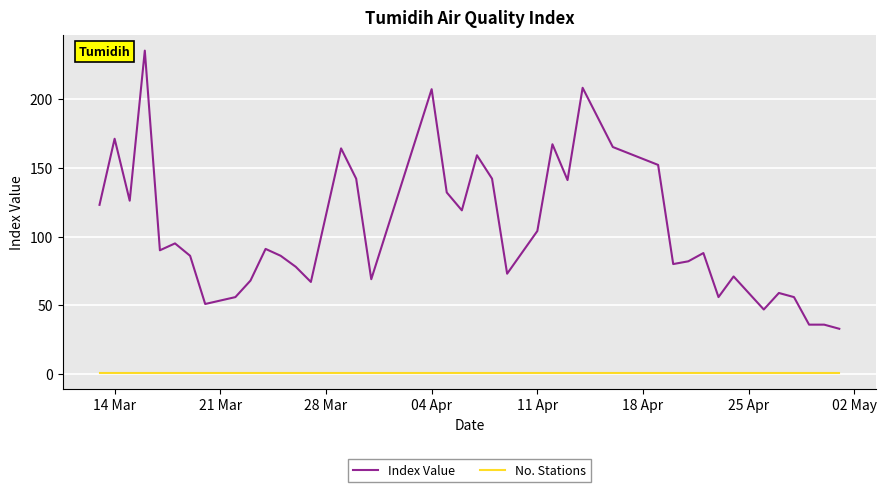

True or false: No. Stations and Index Value cross at least once.

False